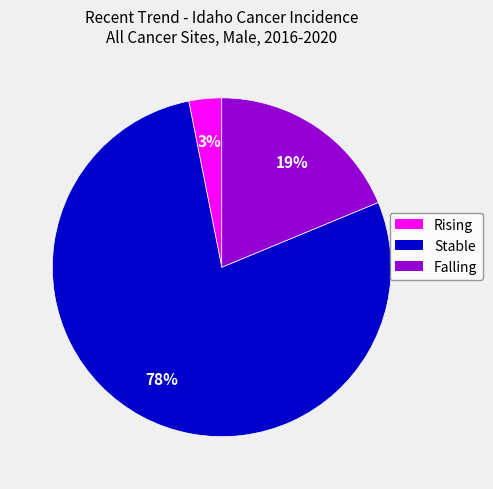

To the nearest percent, what is the average slice percentage?

33%